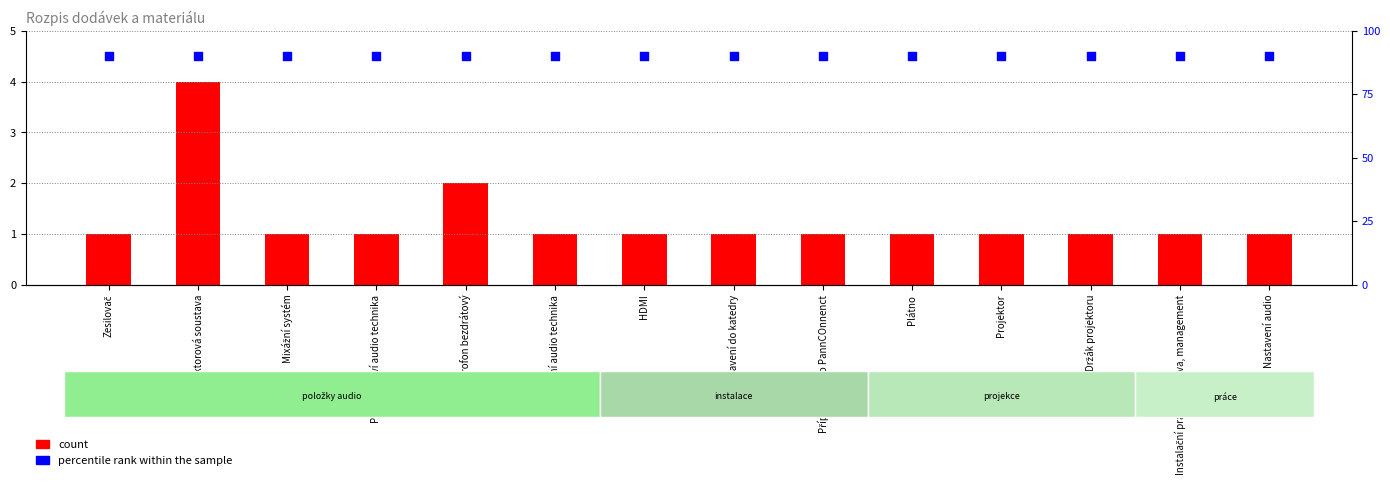

Which series has the largest Y range (max minus min)?

count